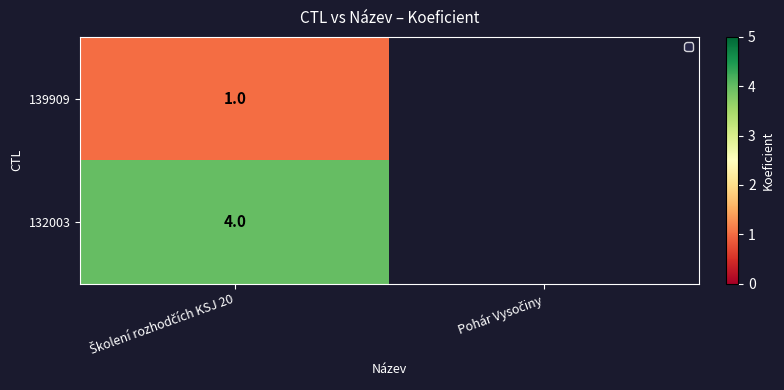

List the series in order of their overall mean, highest first.

139909, 132003